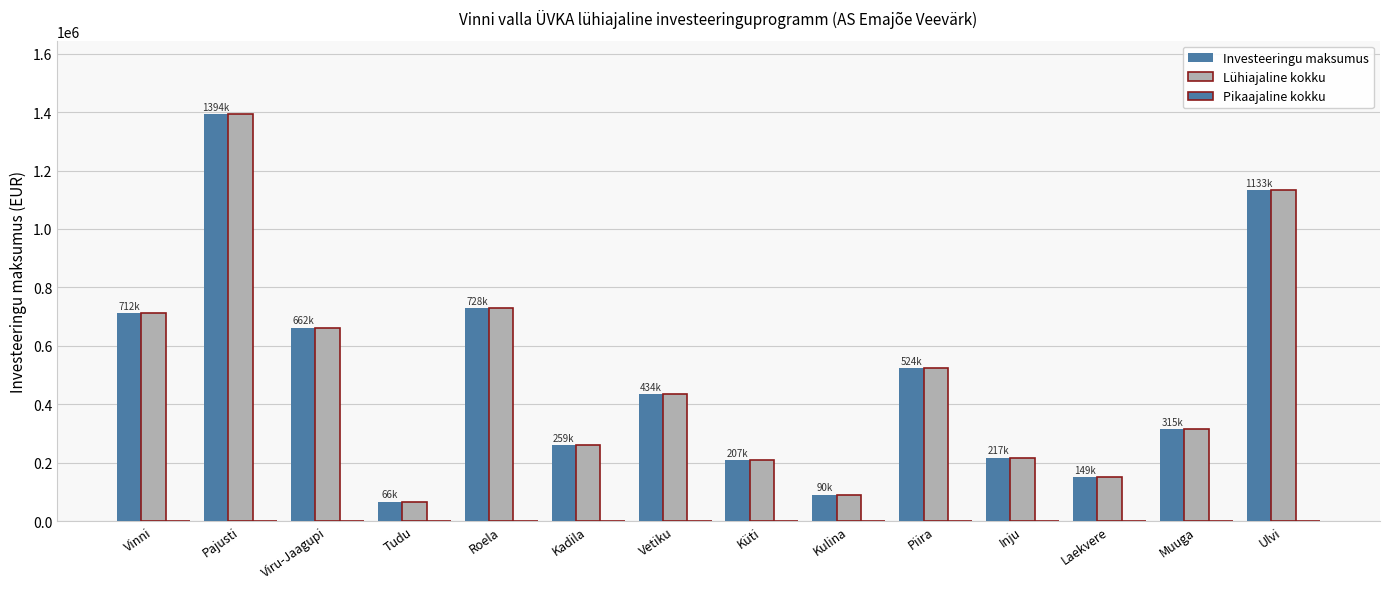

True or false: Investeeringu maksumus has a value of 251734 at Vetiku.

False